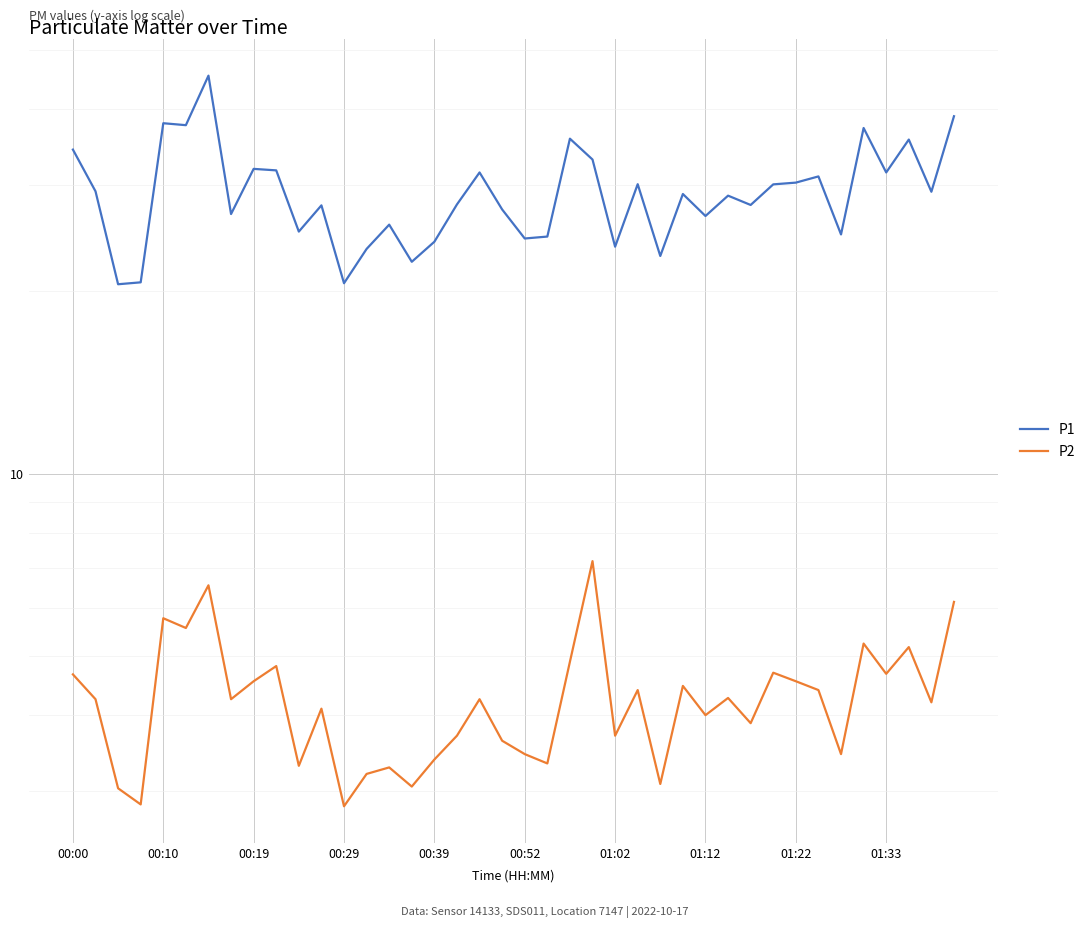

True or false: P1 has more than 0 interior local peaks.

True